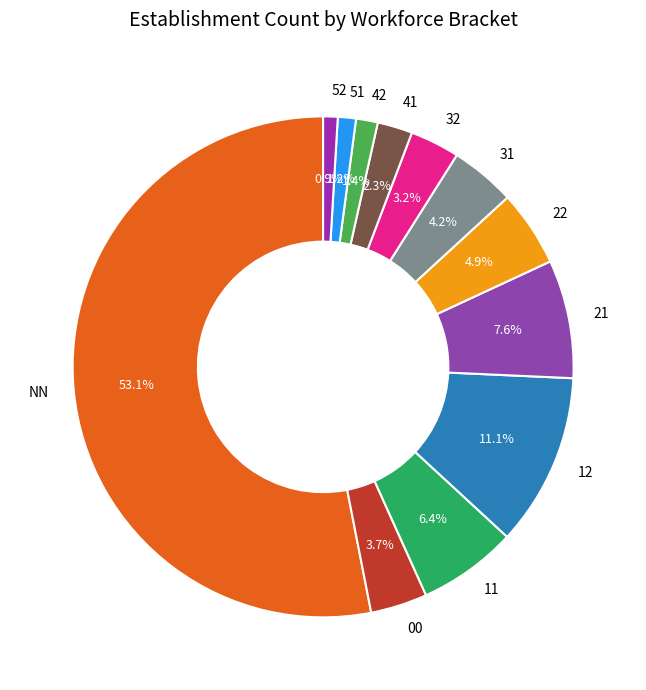

Is there a majority slice in this chart?

Yes